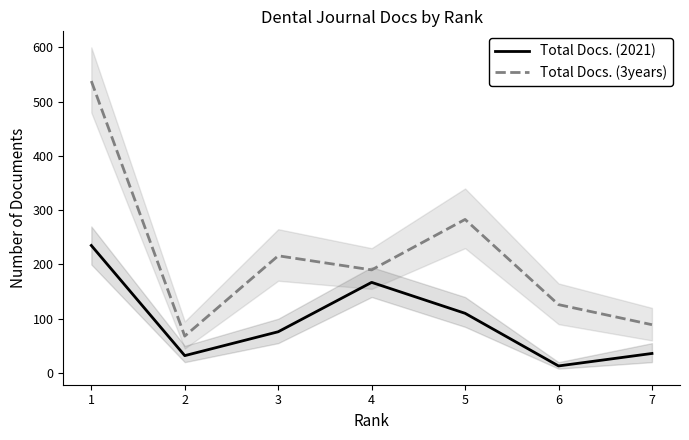

At which category does Total Docs. (3years) reach its first local peak?

3